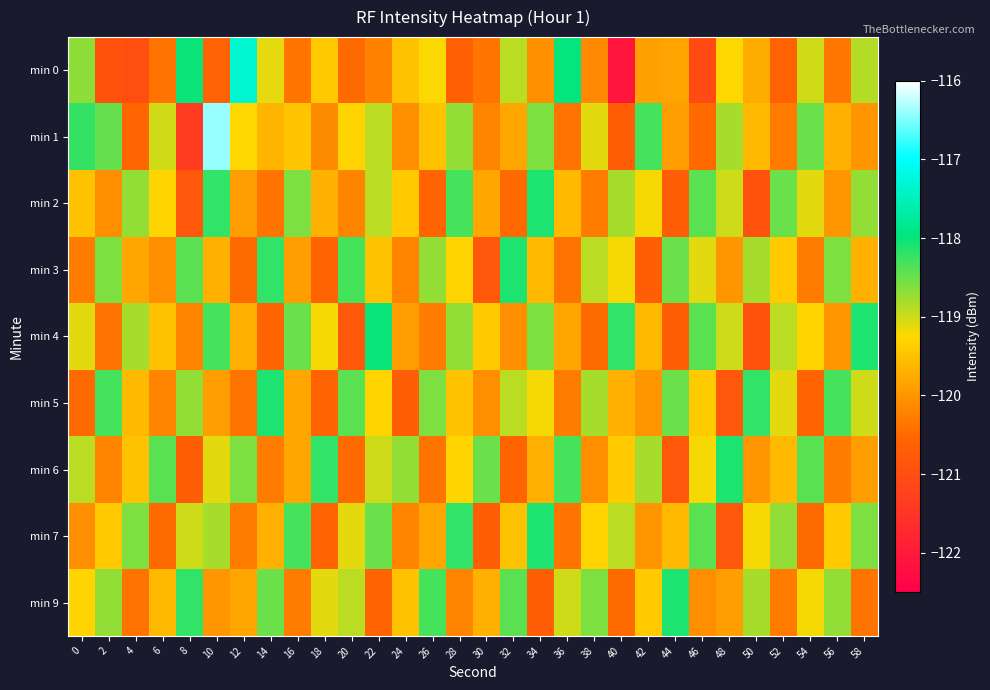

Reading right to left, extract all data points from this chart.

min 0: 58=-118.9	56=-120.3	54=-119.0	52=-120.6	50=-119.7	48=-119.2	46=-121.1	44=-119.8	42=-119.9	40=-122.1	38=-120.1	36=-118.0	34=-120.1	32=-118.9	30=-120.4	28=-120.7	26=-119.2	24=-119.5	22=-120.2	20=-120.5	18=-119.4	16=-120.4	14=-119.1	12=-117.3	10=-120.6	8=-118.0	6=-120.4	4=-121.0	2=-120.9	0=-118.7
min 1: 58=-120.0	56=-119.7	54=-118.5	52=-120.3	50=-119.6	48=-118.8	46=-120.5	44=-119.9	42=-118.3	40=-120.7	38=-119.1	36=-120.4	34=-118.6	32=-119.8	30=-120.2	28=-118.7	26=-119.5	24=-120.1	22=-118.9	20=-119.3	18=-120.1	16=-119.5	14=-119.7	12=-119.3	10=-116.4	8=-121.3	6=-119.0	4=-120.6	2=-118.5	0=-118.2
min 2: 58=-118.7	56=-120.0	54=-119.1	52=-118.5	50=-120.9	48=-119.0	46=-118.4	44=-120.7	42=-119.2	40=-118.8	38=-120.3	36=-119.6	34=-118.1	32=-120.5	30=-119.8	28=-118.3	26=-120.6	24=-119.4	22=-118.9	20=-120.2	18=-119.7	16=-118.6	14=-120.4	12=-119.9	10=-118.2	8=-120.8	6=-119.3	4=-118.7	2=-120.1	0=-119.5
min 3: 58=-119.7	56=-118.6	54=-120.3	52=-119.4	50=-118.8	48=-120.0	46=-119.1	44=-118.5	42=-120.7	40=-119.2	38=-118.9	36=-120.4	34=-119.6	32=-118.1	30=-120.8	28=-119.3	26=-118.7	24=-120.2	22=-119.5	20=-118.3	18=-120.6	16=-119.9	14=-118.2	12=-120.5	10=-119.7	8=-118.4	6=-120.1	4=-119.8	2=-118.6	0=-120.3
min 4: 58=-118.1	56=-120.0	54=-119.3	52=-118.9	50=-120.9	48=-119.0	46=-118.4	44=-120.7	42=-119.6	40=-118.2	38=-120.5	36=-119.8	34=-118.6	32=-120.1	30=-119.4	28=-118.7	26=-120.3	24=-119.9	22=-118.0	20=-120.8	18=-119.2	16=-118.5	14=-120.6	12=-119.7	10=-118.3	8=-120.2	6=-119.5	4=-118.8	2=-120.4	0=-119.1
min 5: 58=-119.0	56=-118.3	54=-120.6	52=-119.1	50=-118.2	48=-120.8	46=-119.4	44=-118.5	42=-120.0	40=-119.7	38=-118.8	36=-120.3	34=-119.2	32=-118.9	30=-120.1	28=-119.5	26=-118.6	24=-120.7	22=-119.3	20=-118.4	18=-120.6	16=-119.8	14=-118.1	12=-120.4	10=-119.9	8=-118.7	6=-120.2	4=-119.6	2=-118.3	0=-120.5
min 6: 58=-119.9	56=-120.3	54=-118.4	52=-119.6	50=-120.0	48=-118.1	46=-119.2	44=-120.8	42=-118.8	40=-119.4	38=-120.1	36=-118.3	34=-119.7	32=-120.6	30=-118.5	28=-119.3	26=-120.4	24=-118.7	22=-119.0	20=-120.5	18=-118.2	16=-119.8	14=-120.3	12=-118.6	10=-119.1	8=-120.7	6=-118.4	4=-119.5	2=-120.2	0=-118.9
min 7: 58=-118.6	56=-119.4	54=-120.5	52=-118.7	50=-119.2	48=-120.8	46=-118.4	44=-119.6	42=-120.0	40=-118.9	38=-119.3	36=-120.4	34=-118.1	32=-119.5	30=-120.7	28=-118.2	26=-119.8	24=-120.2	22=-118.5	20=-119.1	18=-120.6	16=-118.3	14=-119.7	12=-120.3	10=-118.8	8=-119.0	6=-120.5	4=-118.6	2=-119.4	0=-120.1
min 9: 58=-120.4	56=-118.7	54=-119.2	52=-120.3	50=-118.8	48=-119.9	46=-120.1	44=-118.1	42=-119.4	40=-120.5	38=-118.6	36=-119.0	34=-120.7	32=-118.4	30=-119.7	28=-120.2	26=-118.3	24=-119.5	22=-120.6	20=-118.9	18=-119.1	16=-120.3	14=-118.5	12=-119.8	10=-120.0	8=-118.2	6=-119.6	4=-120.4	2=-118.7	0=-119.3